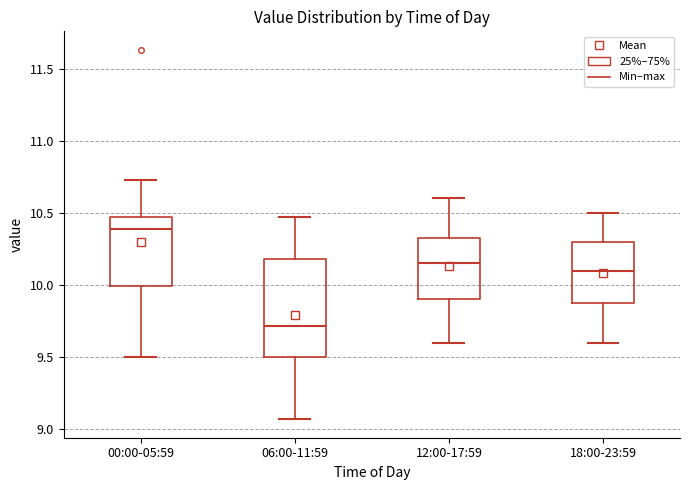

Where does the lower whisker of the box for 06:00-11:59 end on the y-axis? The values are not printed on the chart, so give them approximately, as read against the axis.

9.05